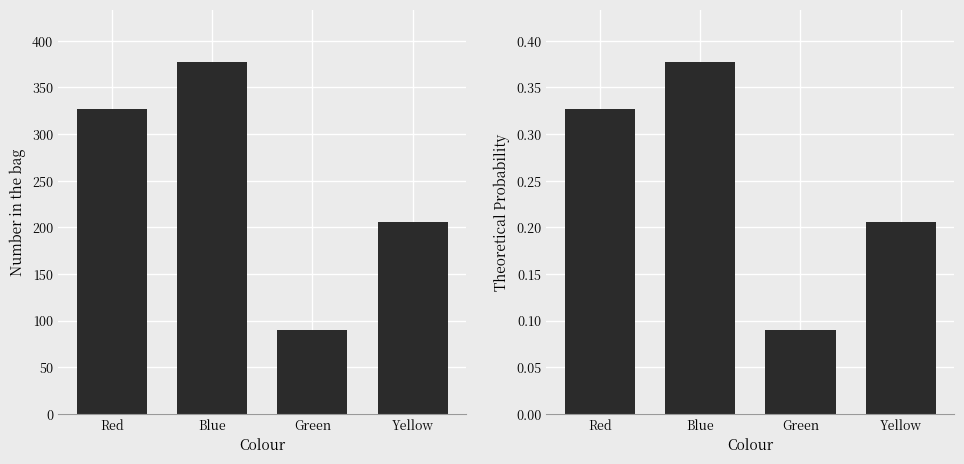

At which label does Theoretical Probability reach its minimum?

Green